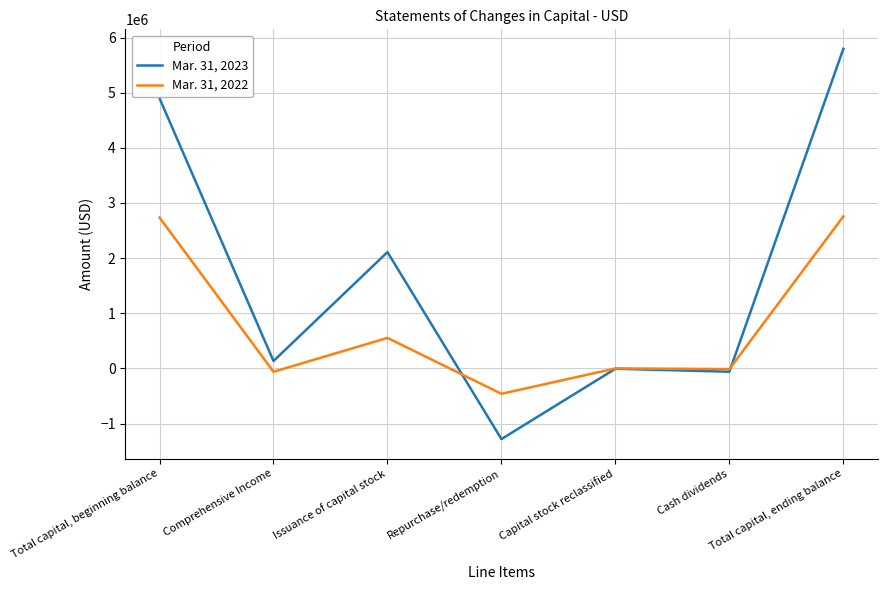

Is the value of Mar. 31, 2023 at Repurchase/redemption greater than the value of Mar. 31, 2022 at Total capital, ending balance?

No